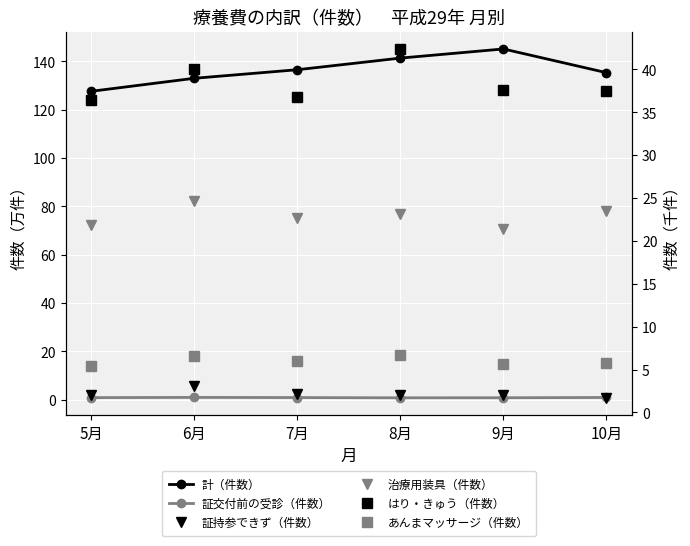

What is the difference between the 証交付前の受診（件数） values at 6月 and 5月?

0.1